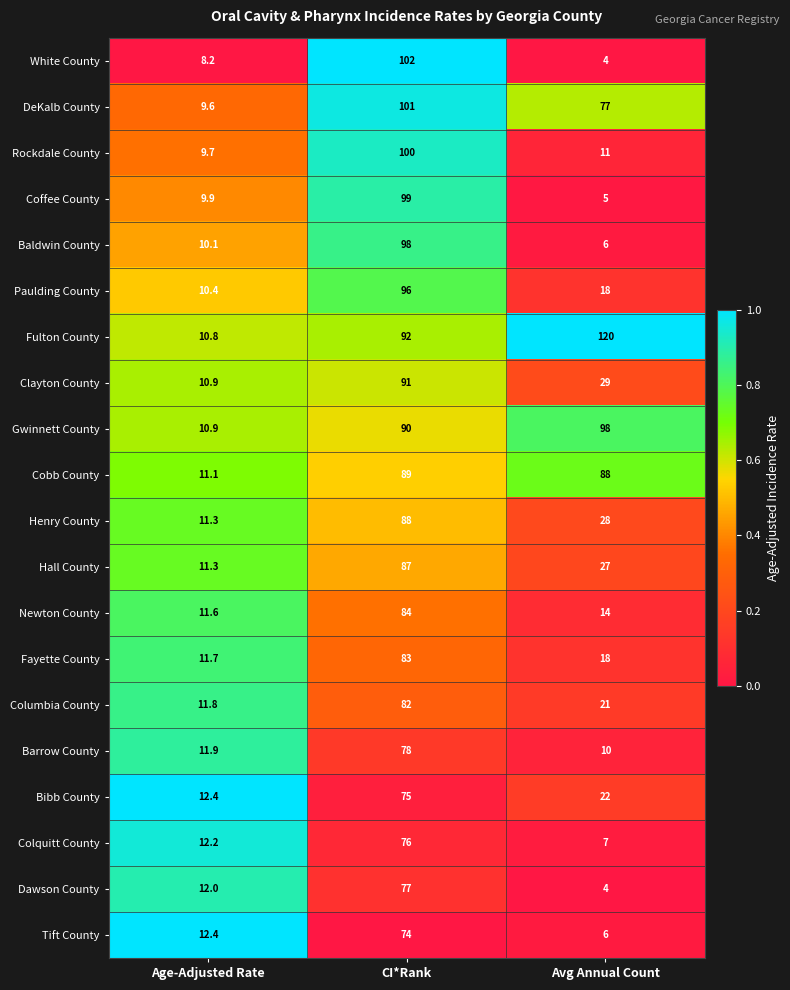

True or false: Cobb County has a value of 17.1 at Age-Adjusted Rate.

False